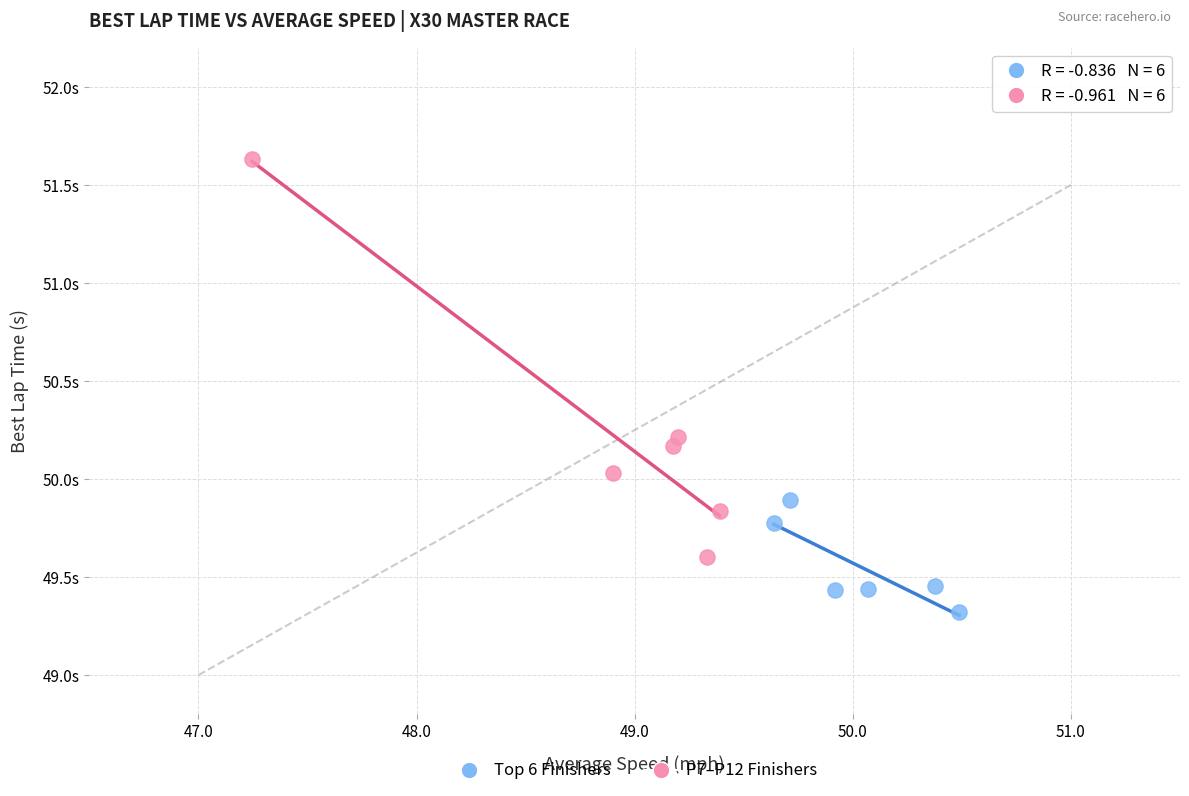

Which series has the largest Y range (max minus min)?

P7–P12 Finishers